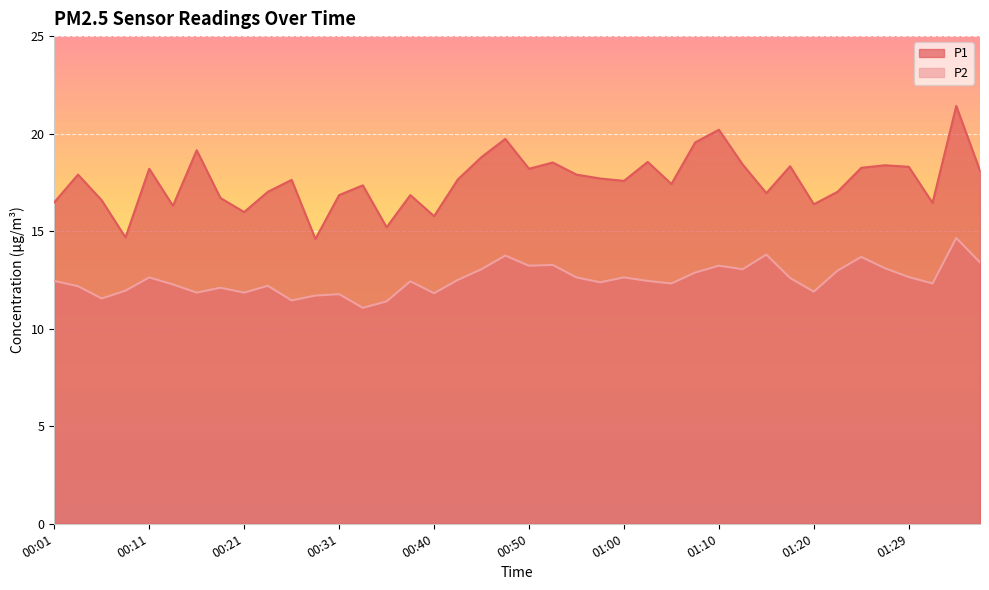

What is the label of the 16th point from the left?

00:38